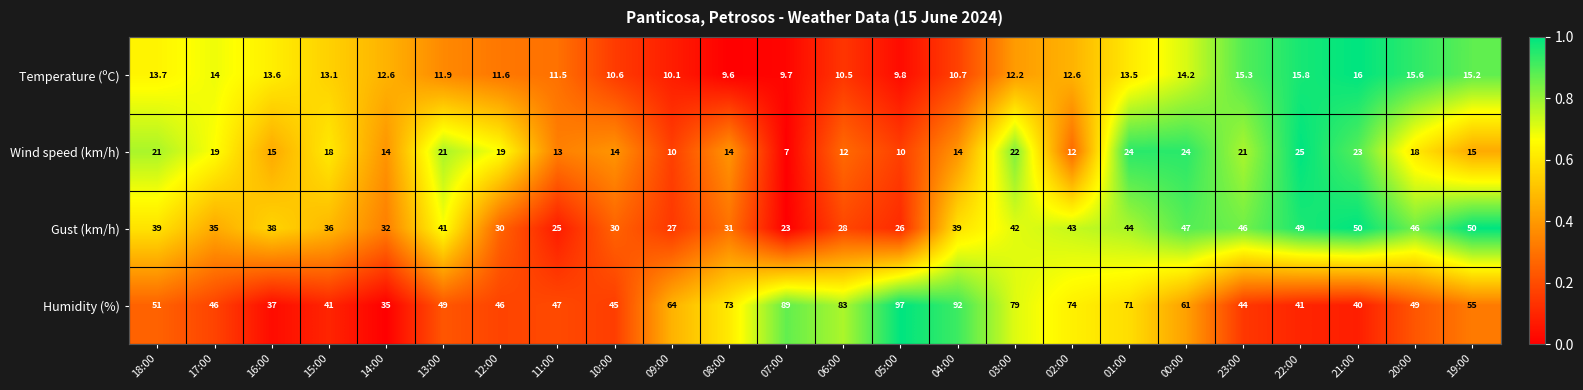

What is the maximum value shown in the chart?

97.0